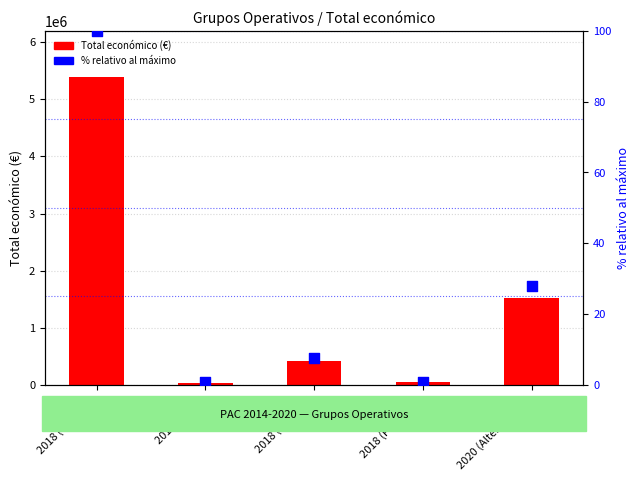

Which series has the largest total across all categories?

Total económico (€)